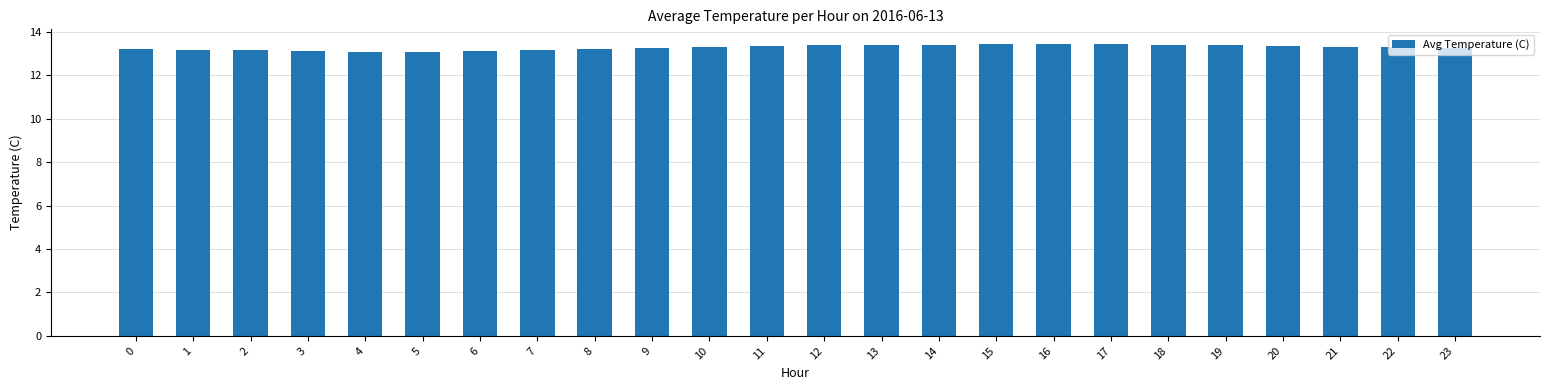

What is the sum of all values?

318.8